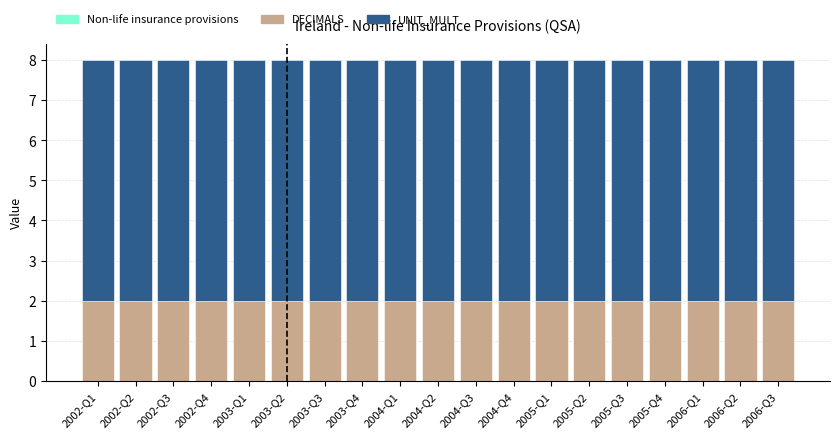

What is the sum of the DECIMALS values at 2002-Q3 and 2002-Q1?

4